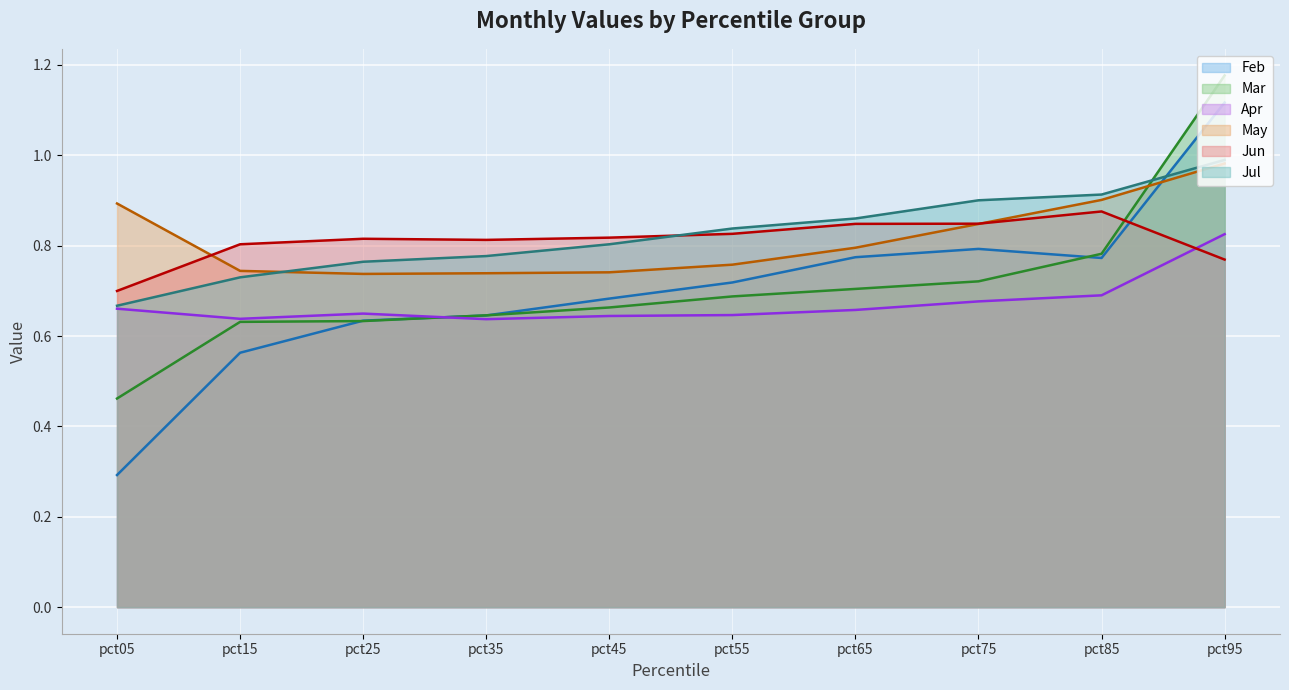

How many intersections are there between Mar and Jul?

1